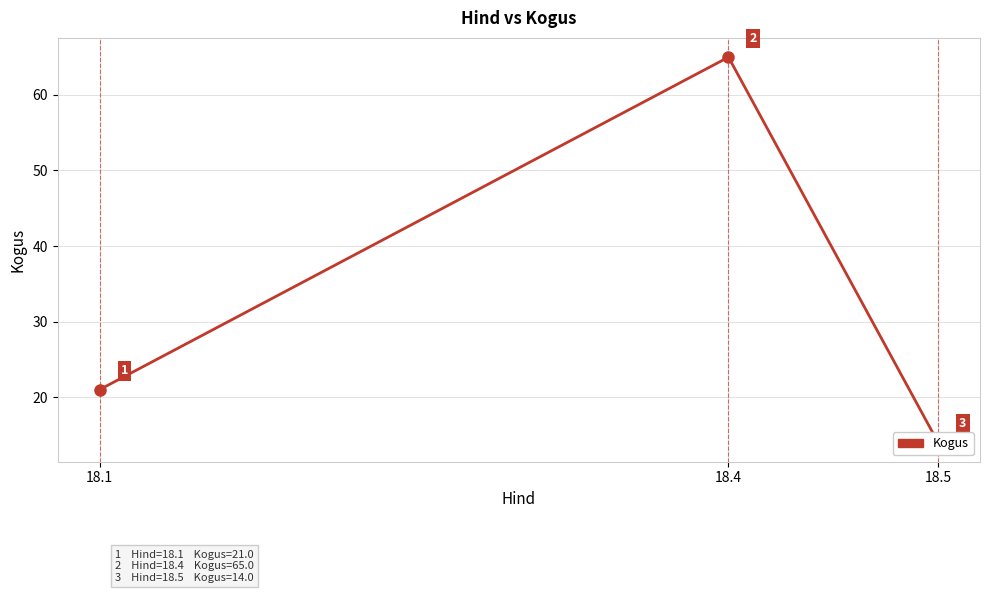

What is the greatest value displayed?

65